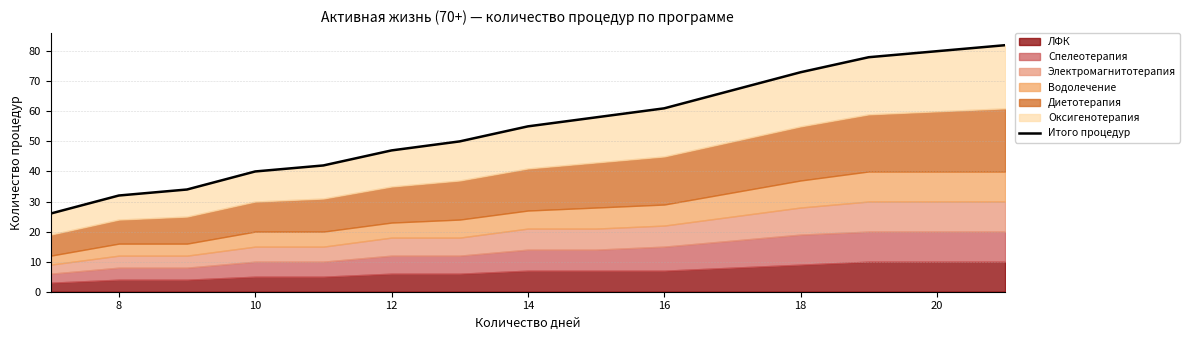

Reading left to right, what are all the values shown in this chart?

26	32	34	40	42	47	50	55	58	61	67	73	78	80	82